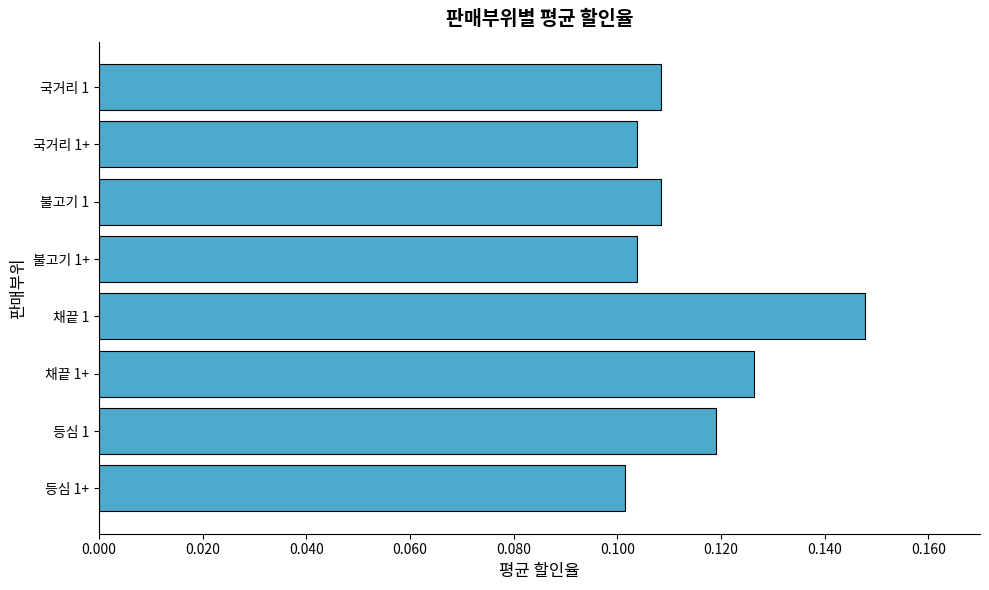

The chart shows a value of 0.1 at 국거리 1. True or false?

True